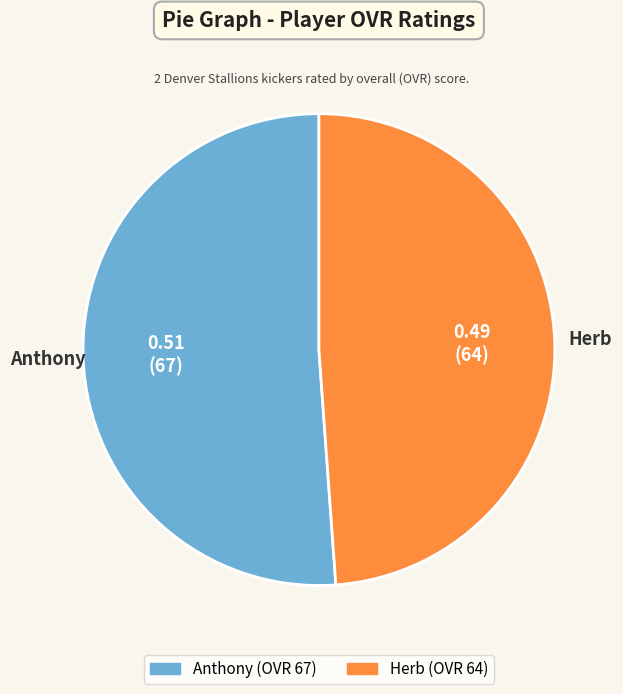

Rank the categories by value from lowest to highest.

Herb, Anthony